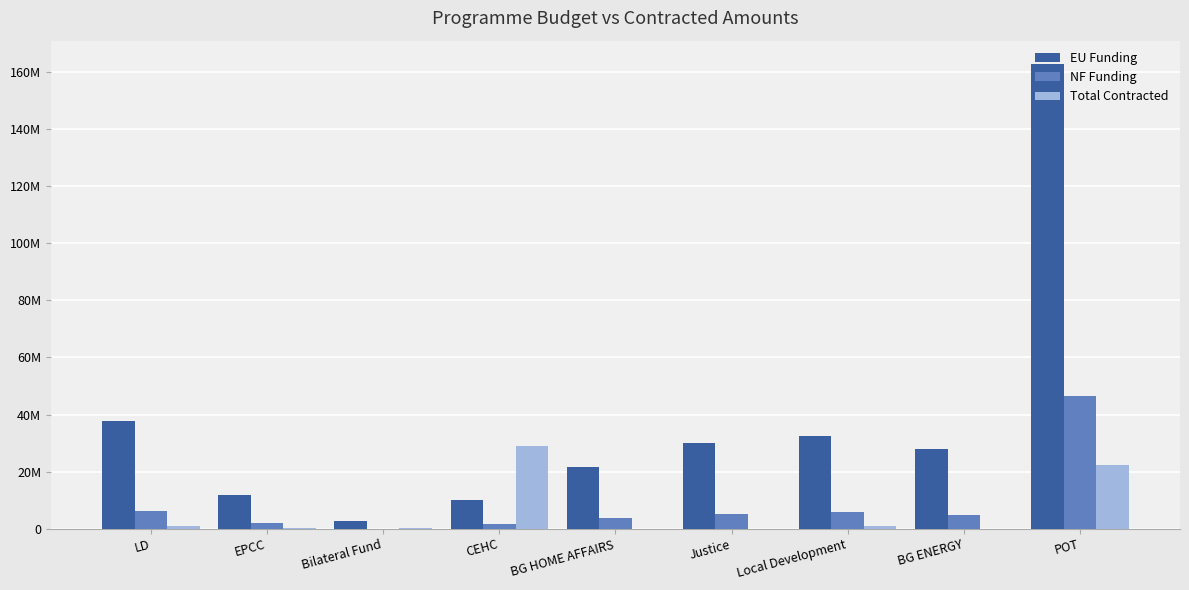

Does the chart contain stacked bars?

No